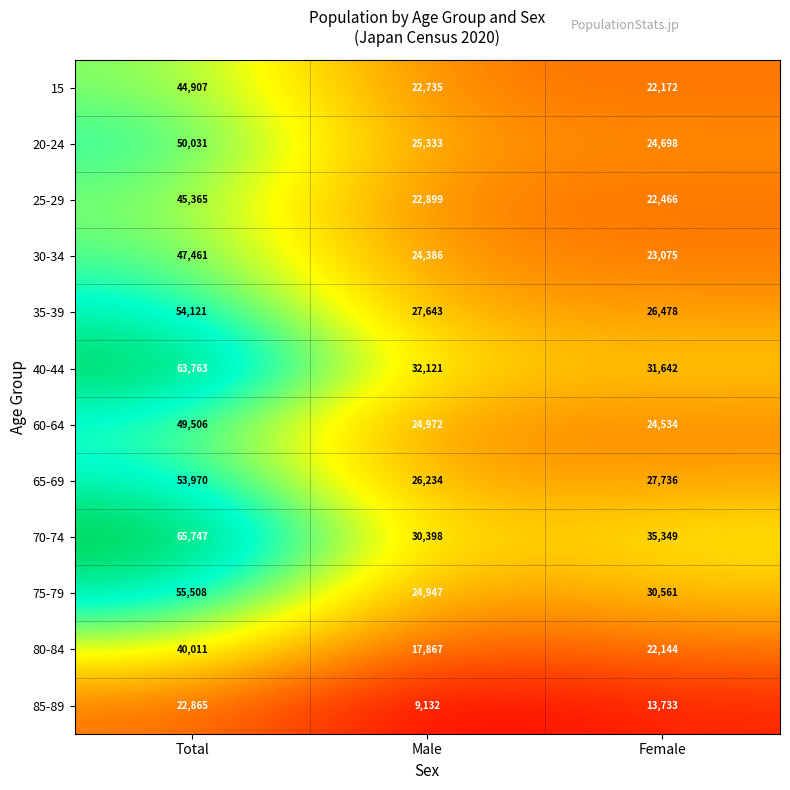

At how many categories does at least one series exceed 53958?

1